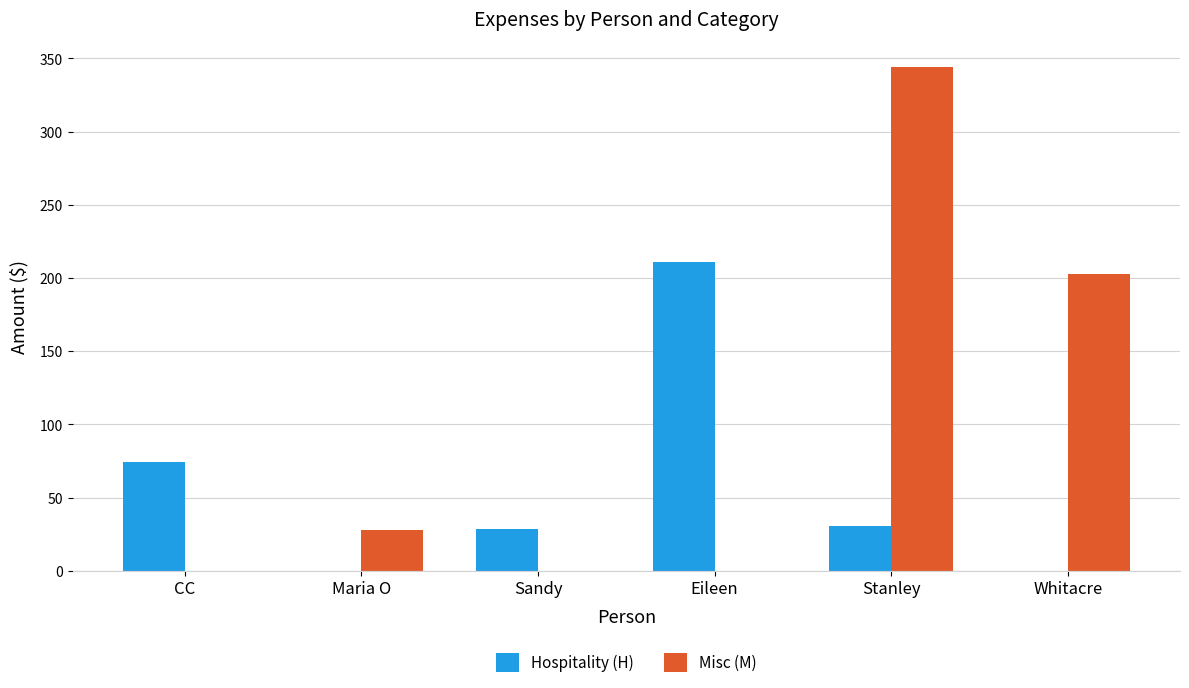

Which series has the largest total across all categories?

Misc (M)